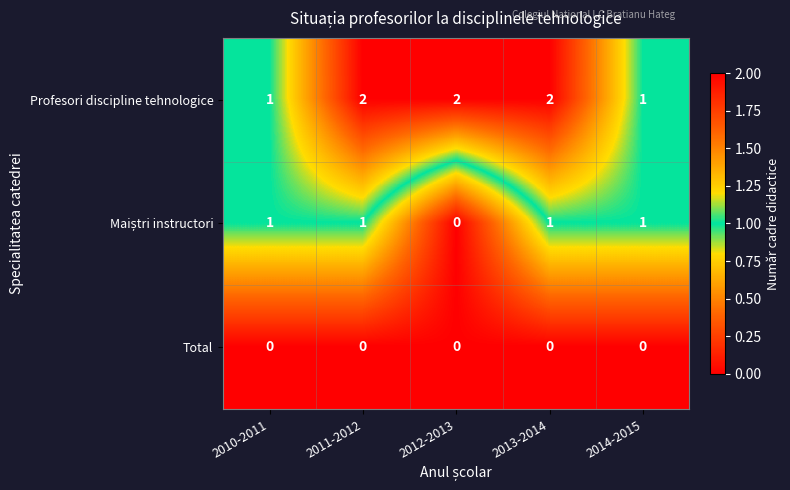

Count the Profesori discipline tehnologice values in the range 1 to 2.

5